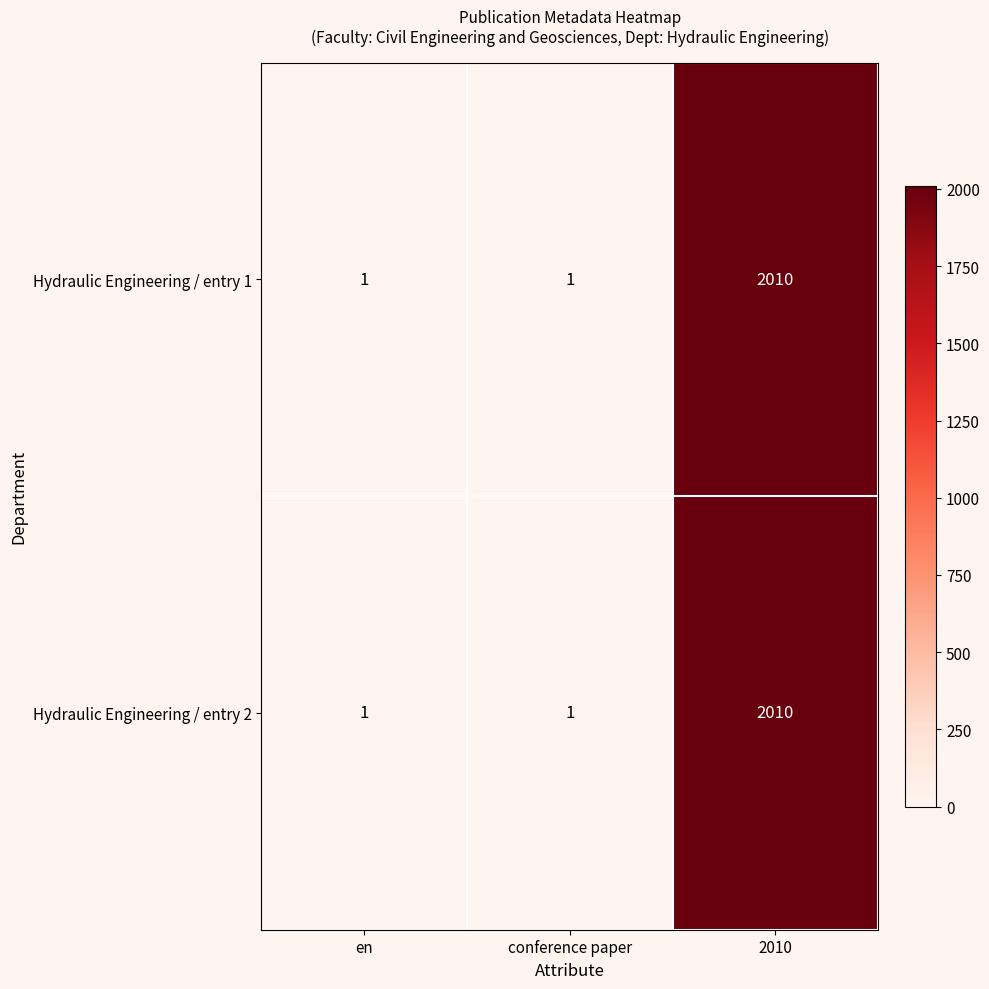

At which label does Hydraulic Engineering / entry 1 reach its peak?

2010